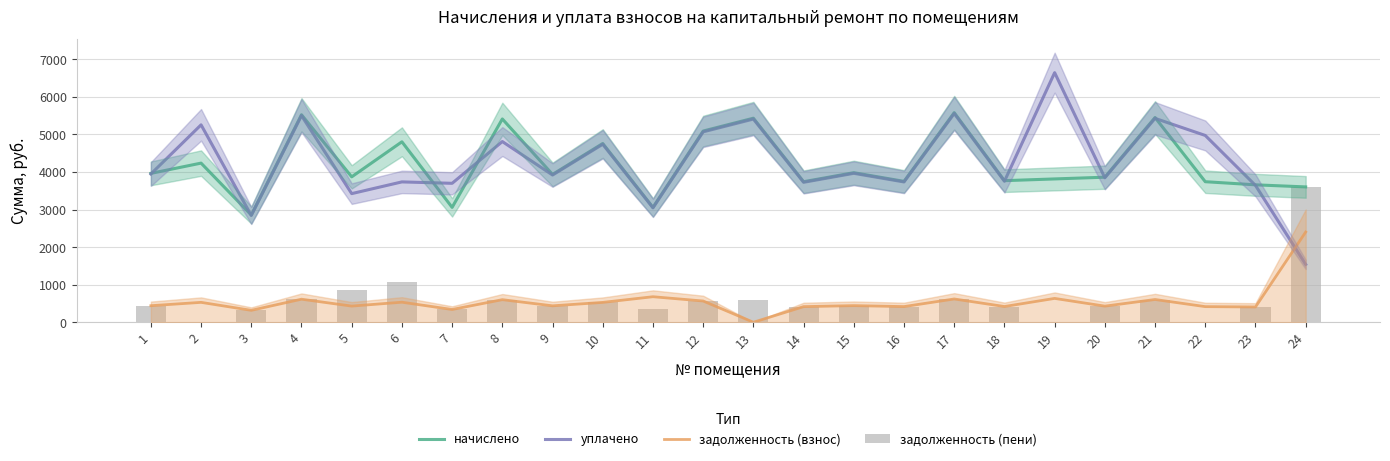

What is the value of the задолженность (взнос) bar at the 3rd from the left?

317.0